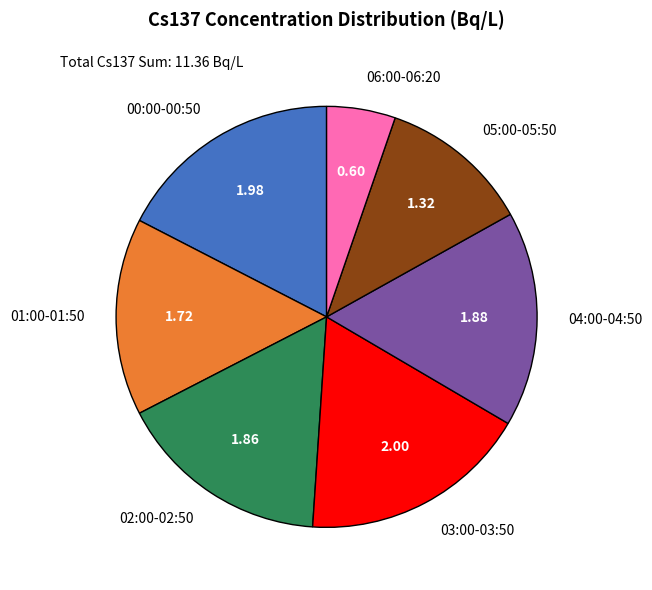

Between 03:00-03:50 and 04:00-04:50, which is larger?

03:00-03:50